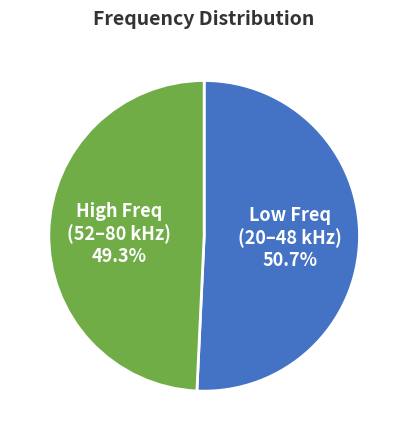

How many segments does this pie chart have?

2